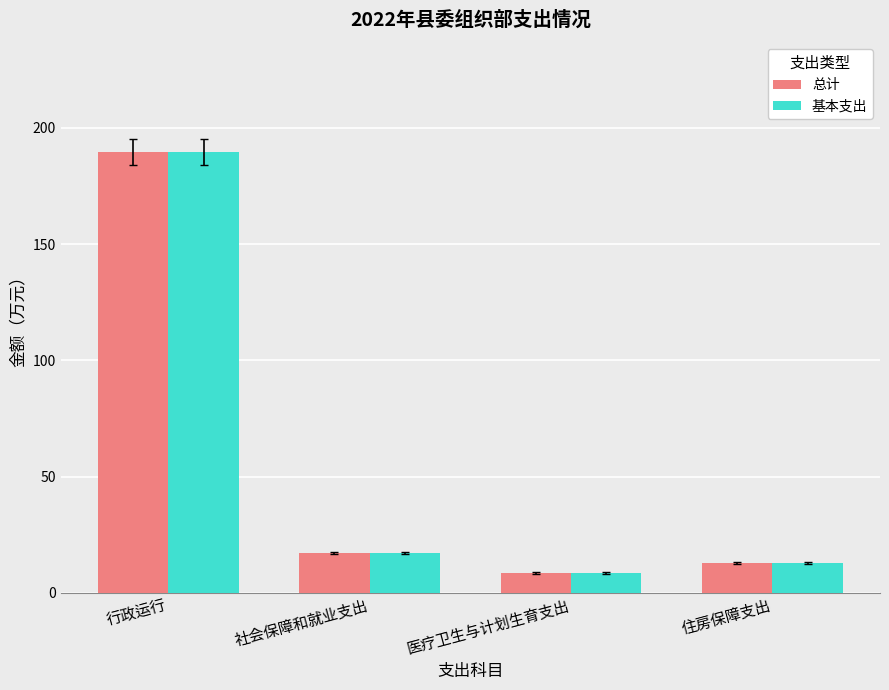

What value does the 总计 series have at 医疗卫生与计划生育支出?

8.5